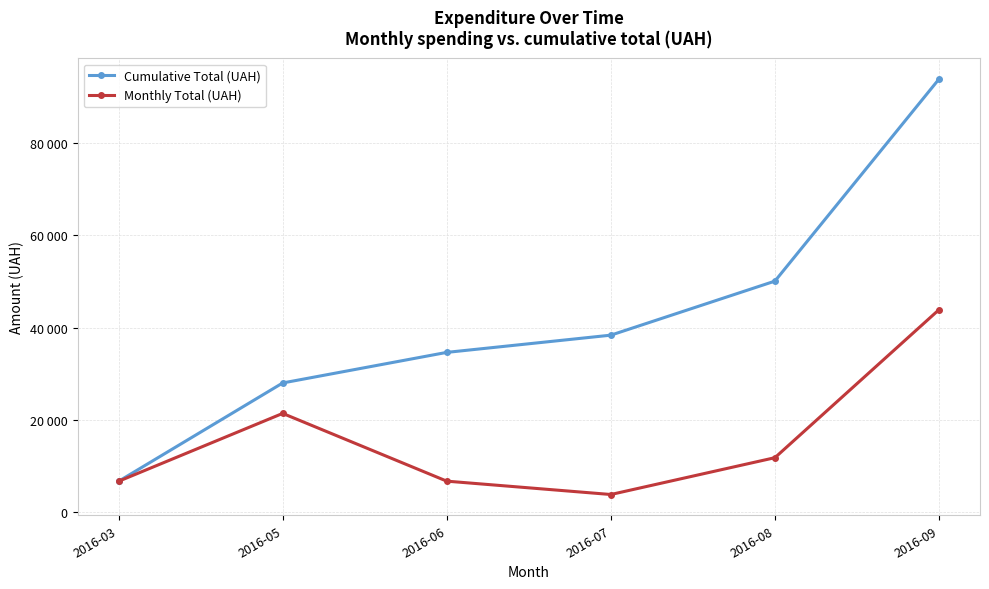

Is this an area chart (filled region under the line)?

No